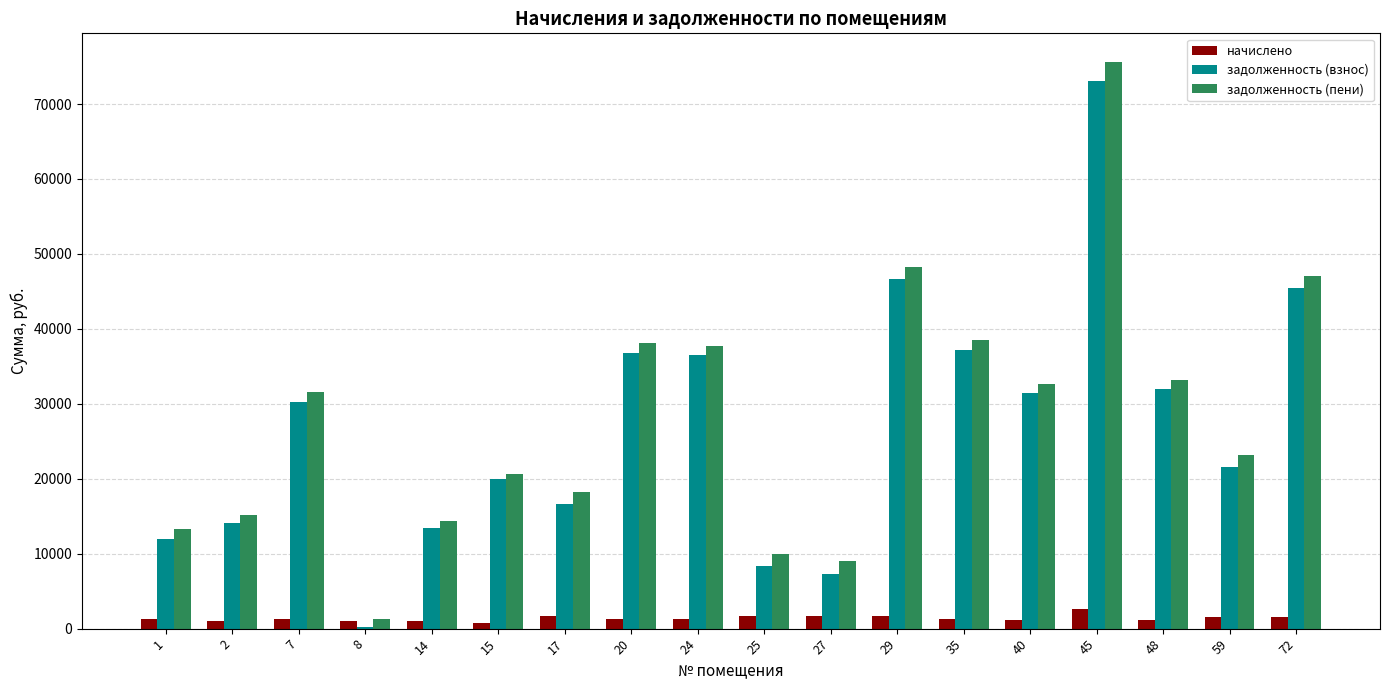

What is the highest value of the задолженность (пени) series?

75648.8